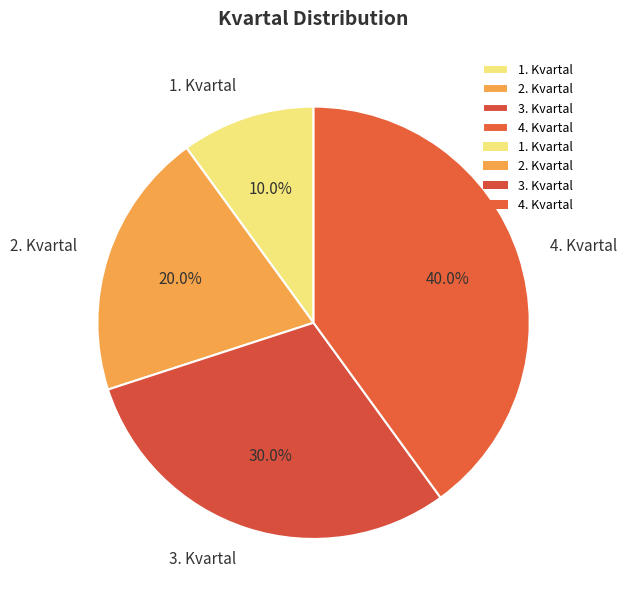

To the nearest percent, what is the combined percentage of 4. Kvartal and 1. Kvartal?

50%